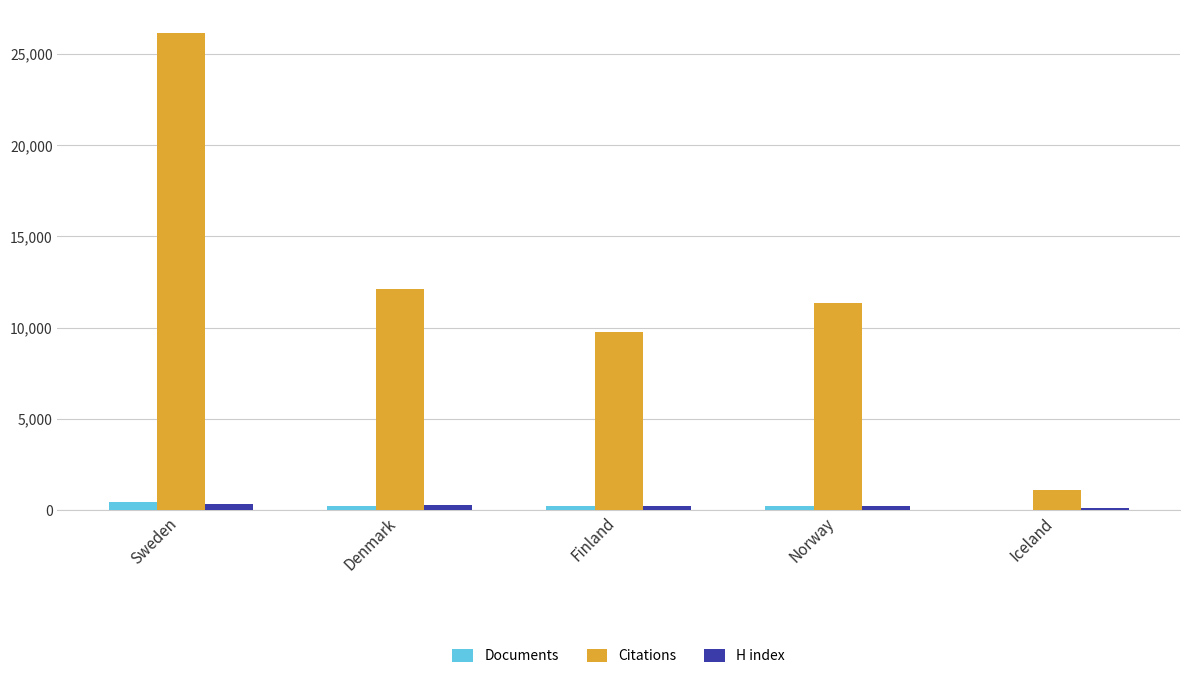

What is the greatest value displayed?

26120